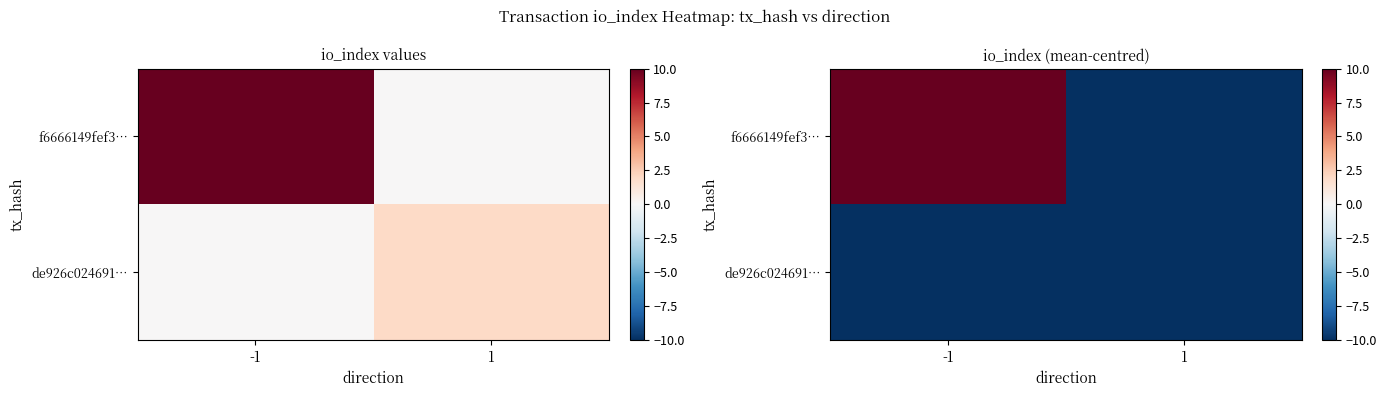

What is the difference between the highest and lowest values at 1?

2.0